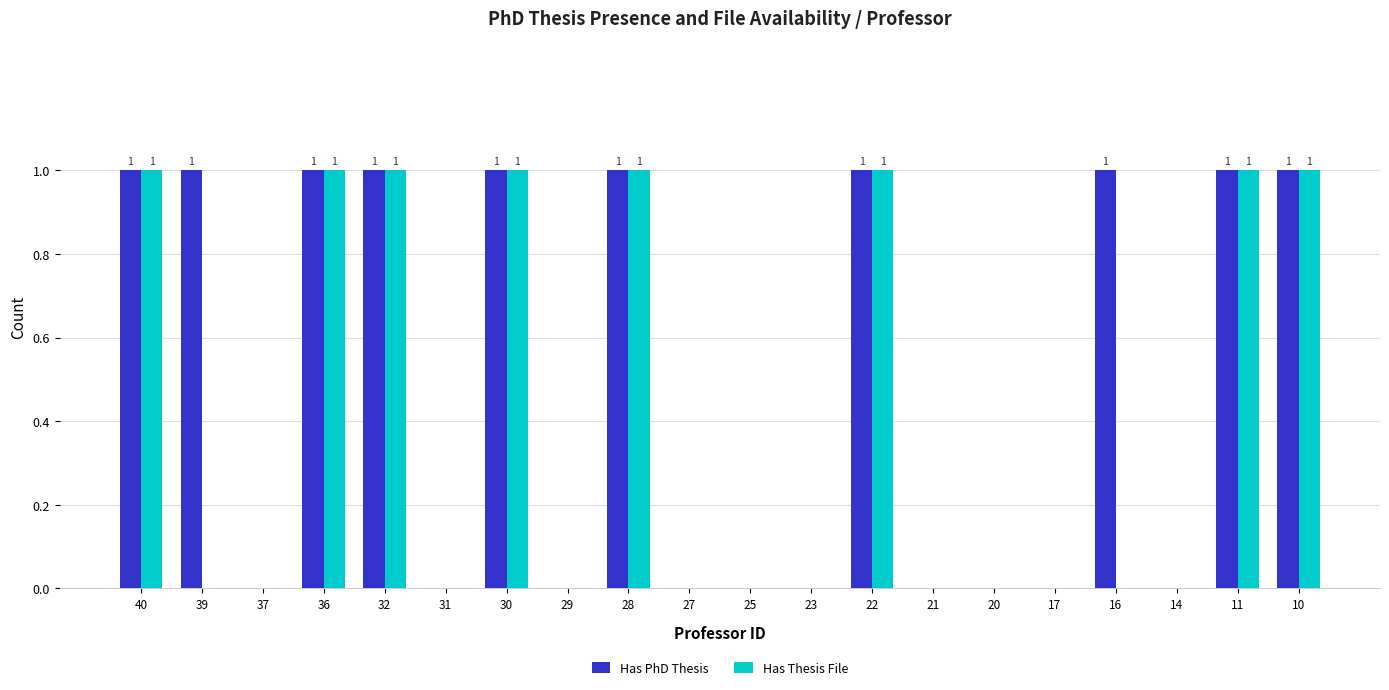

Is it true that Has PhD Thesis equals 0 at 20?

True